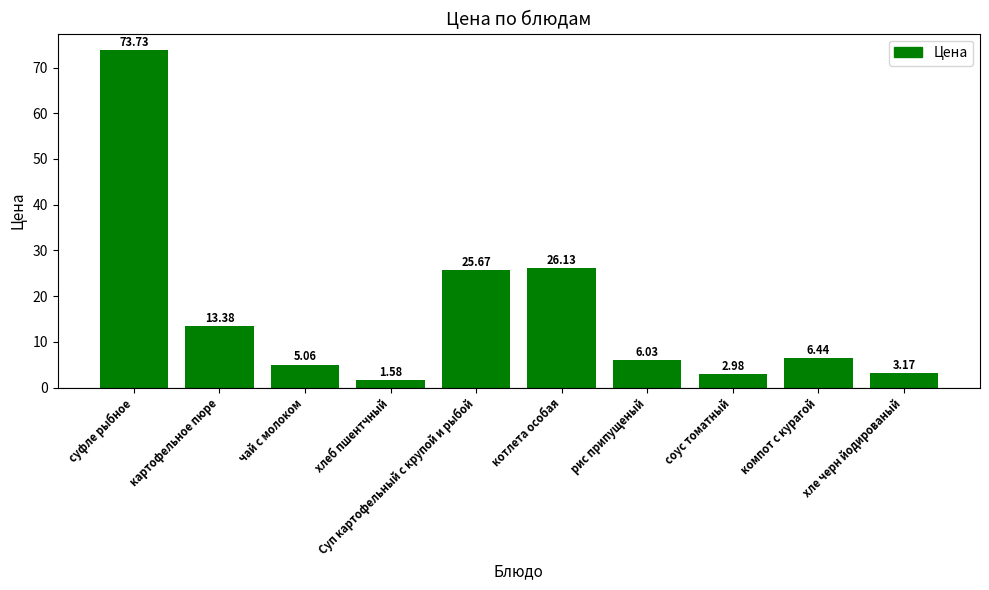

What is the greatest value displayed?

73.7